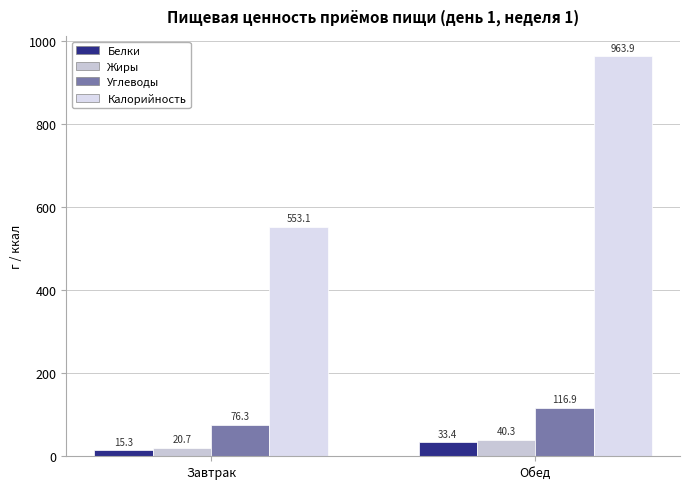

What is the minimum value shown in the chart?

15.3